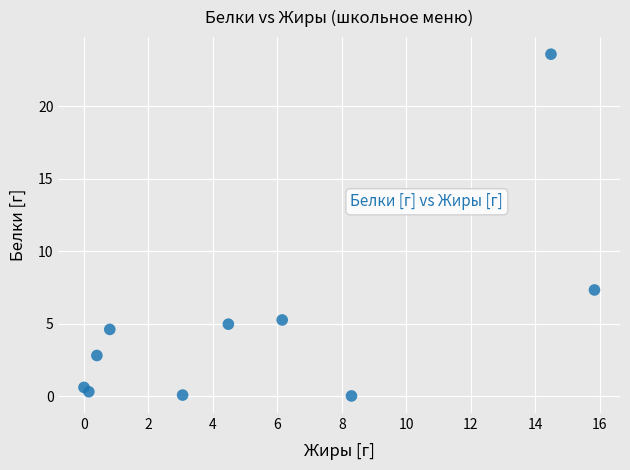

What Y value in the scatter plot is closest to 11?

7.3